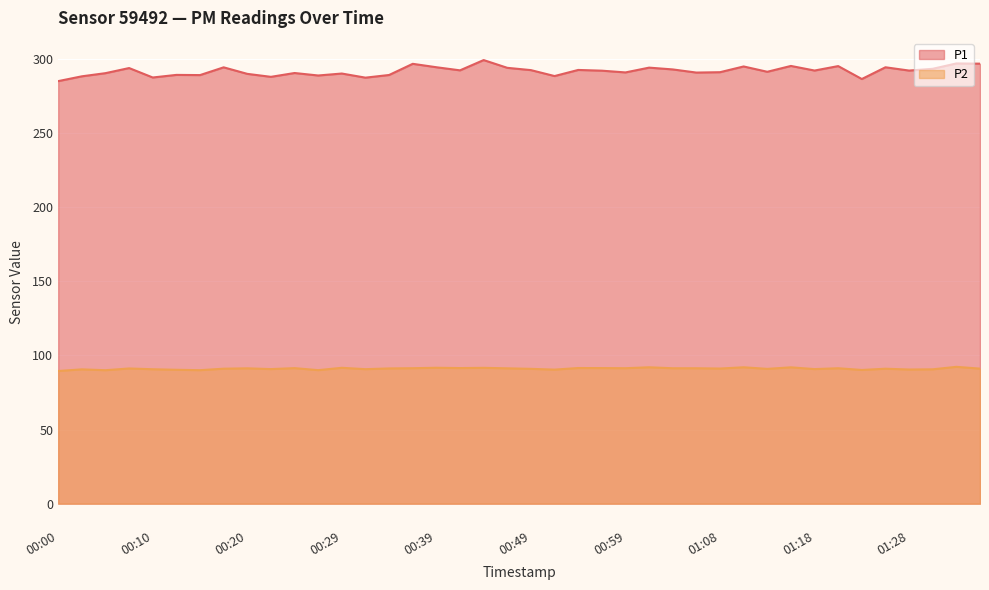

The P2 series shows 91.5 at 00:56. True or false?

True